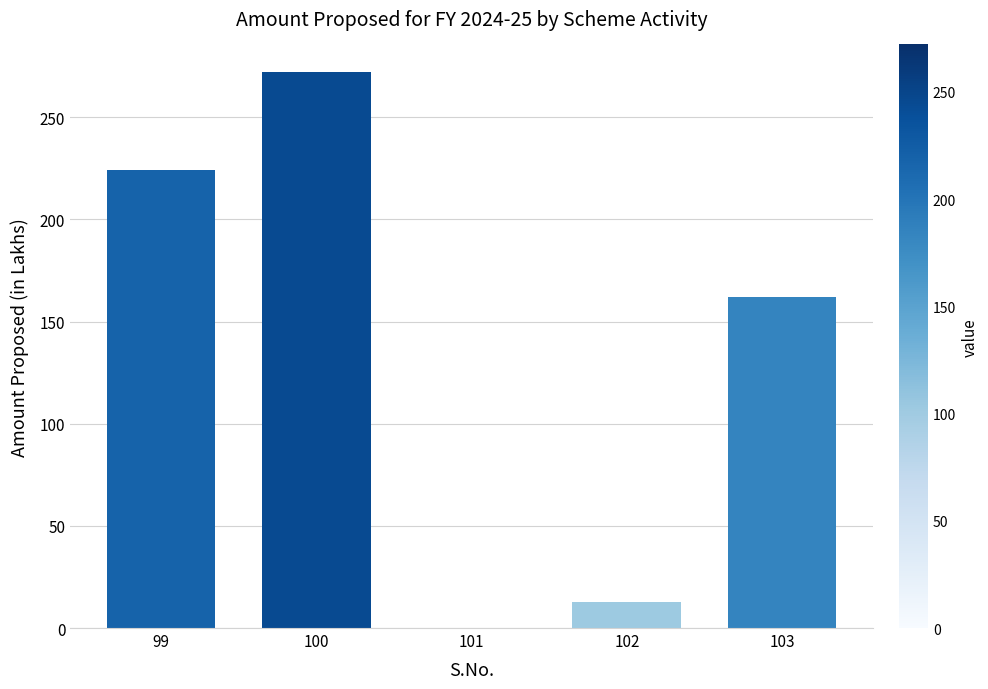

Approximately how many times larger is the value at 99 compared to 103?

1.4